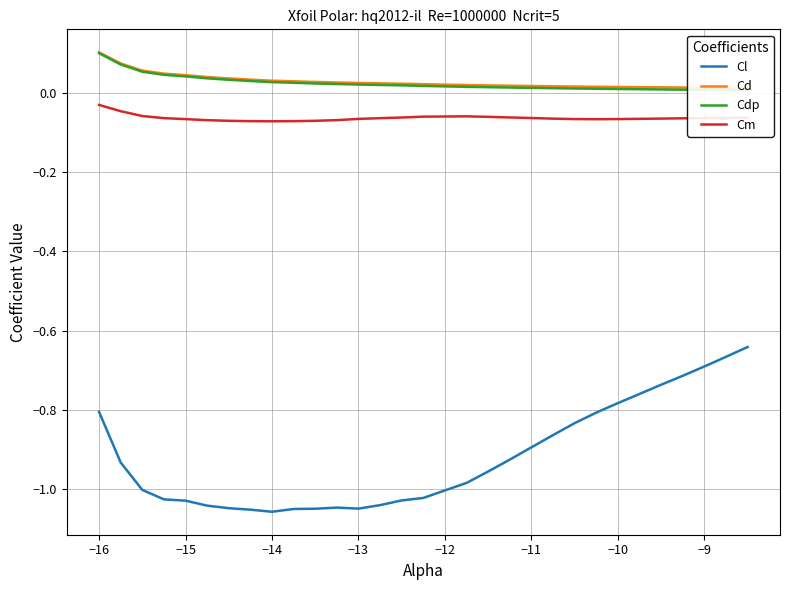

Is it true that Cl equals -0.6 at −13?

False